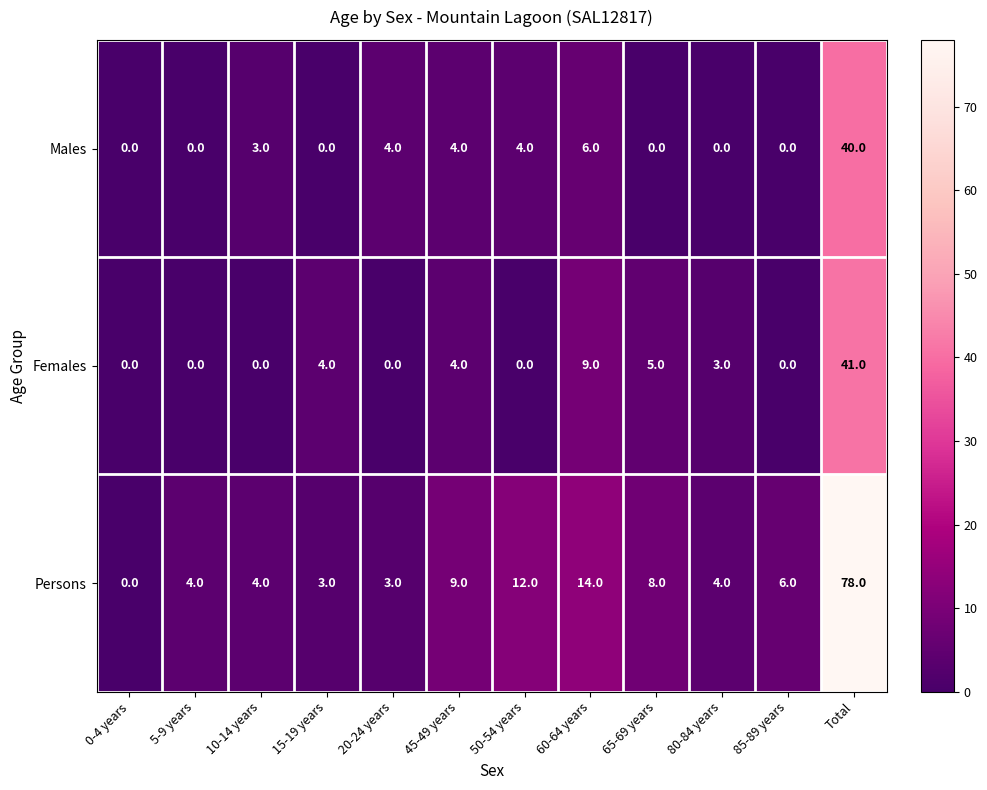

Which series has the widest spread of values?

Persons